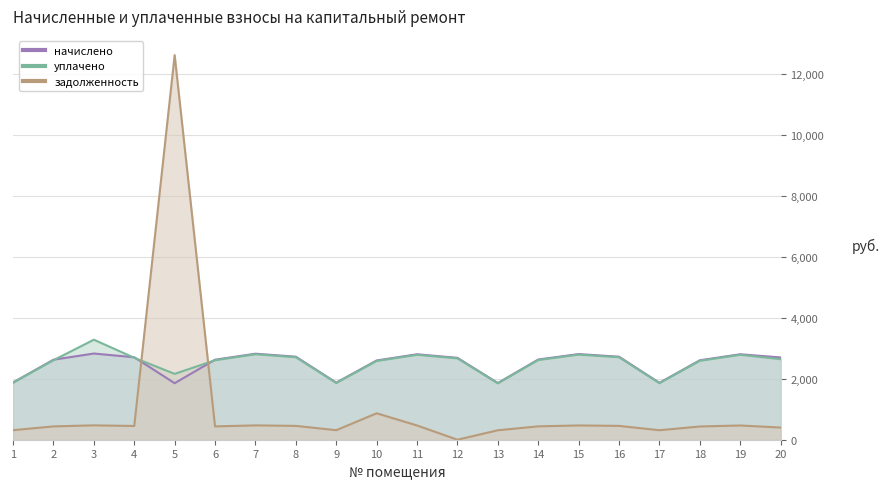

At which category does начислено reach its first local valley?

5